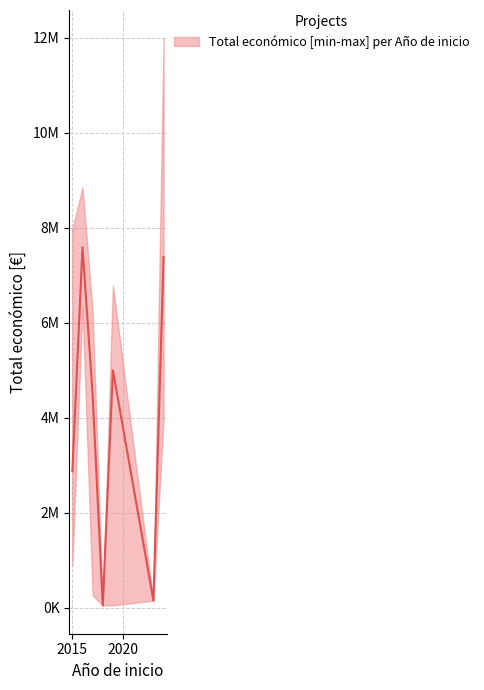

What is the average value of the upper series?

4262304